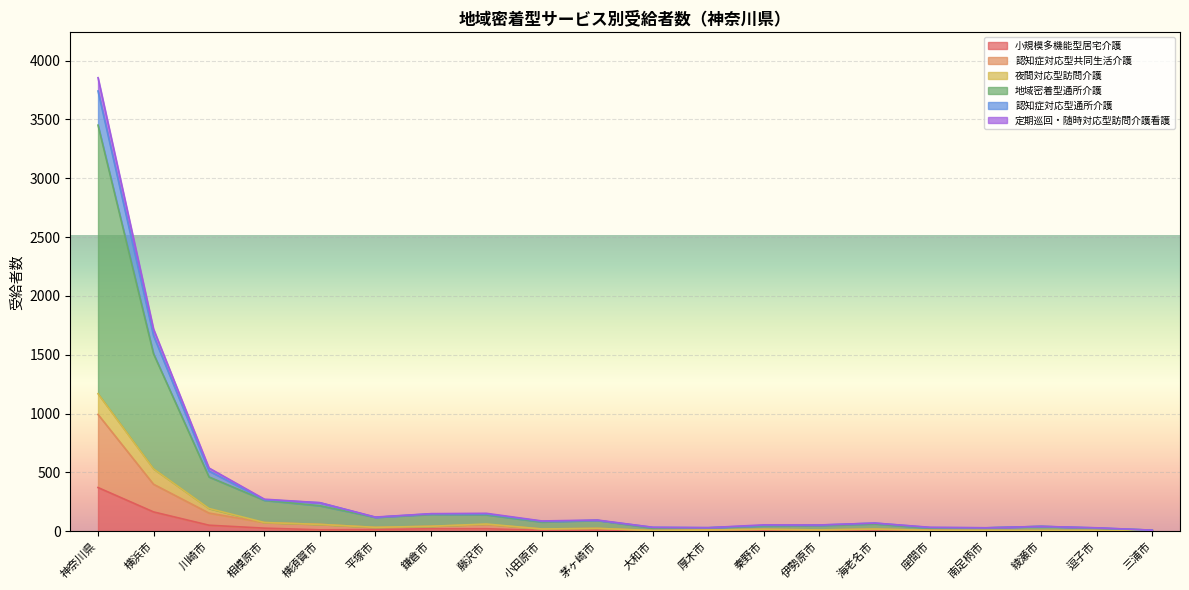

How many lines are shown in the chart?

6